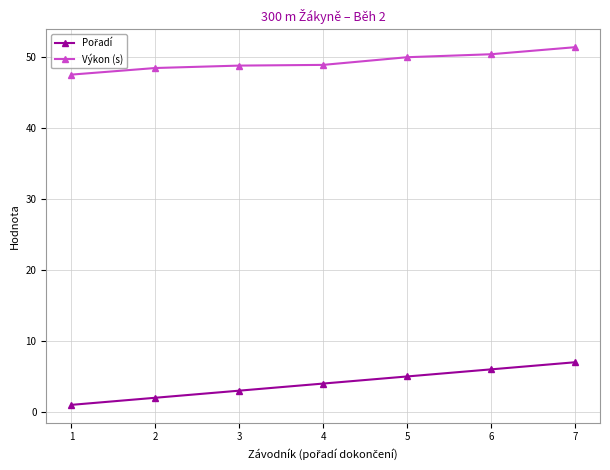

Which series has the largest total across all categories?

Výkon (s)